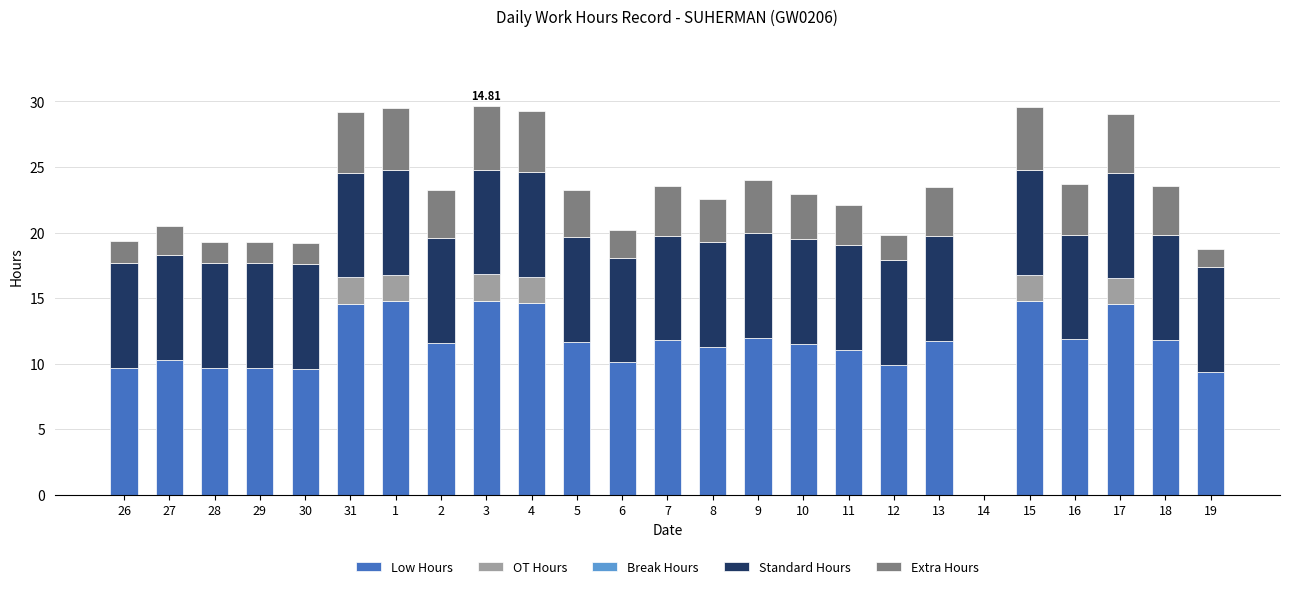

What is the sum of the Low Hours values at 19 and 14?

9.4